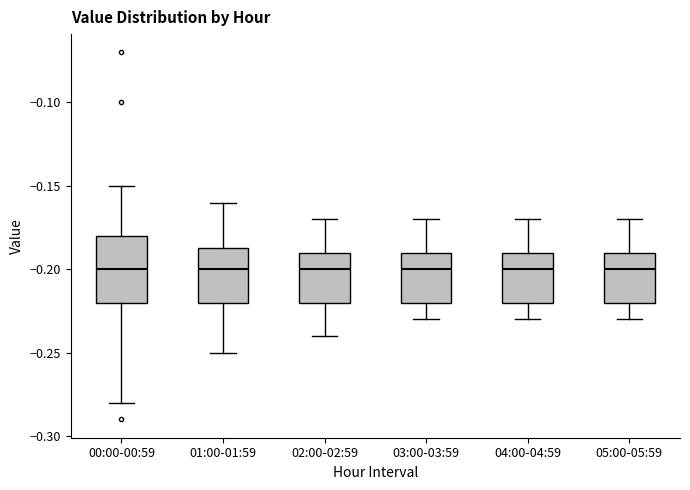

Where is the lower edge of the box for 00:00-00:59 on the y-axis? The values are not printed on the chart, so give them approximately, as read against the axis.

-0.220